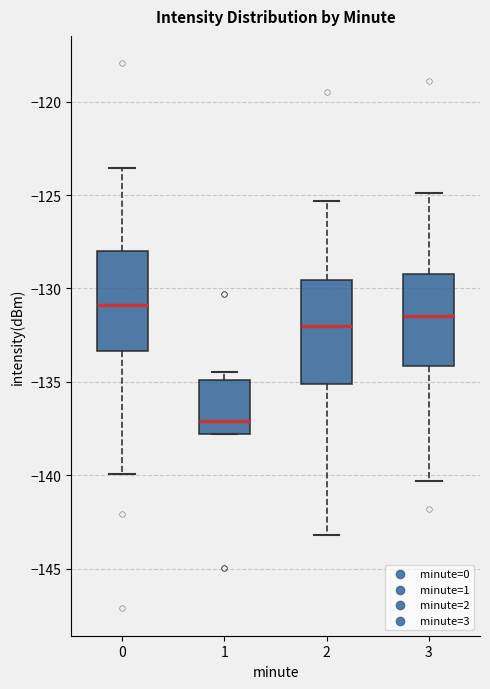

Which box has the lowest median line?

1